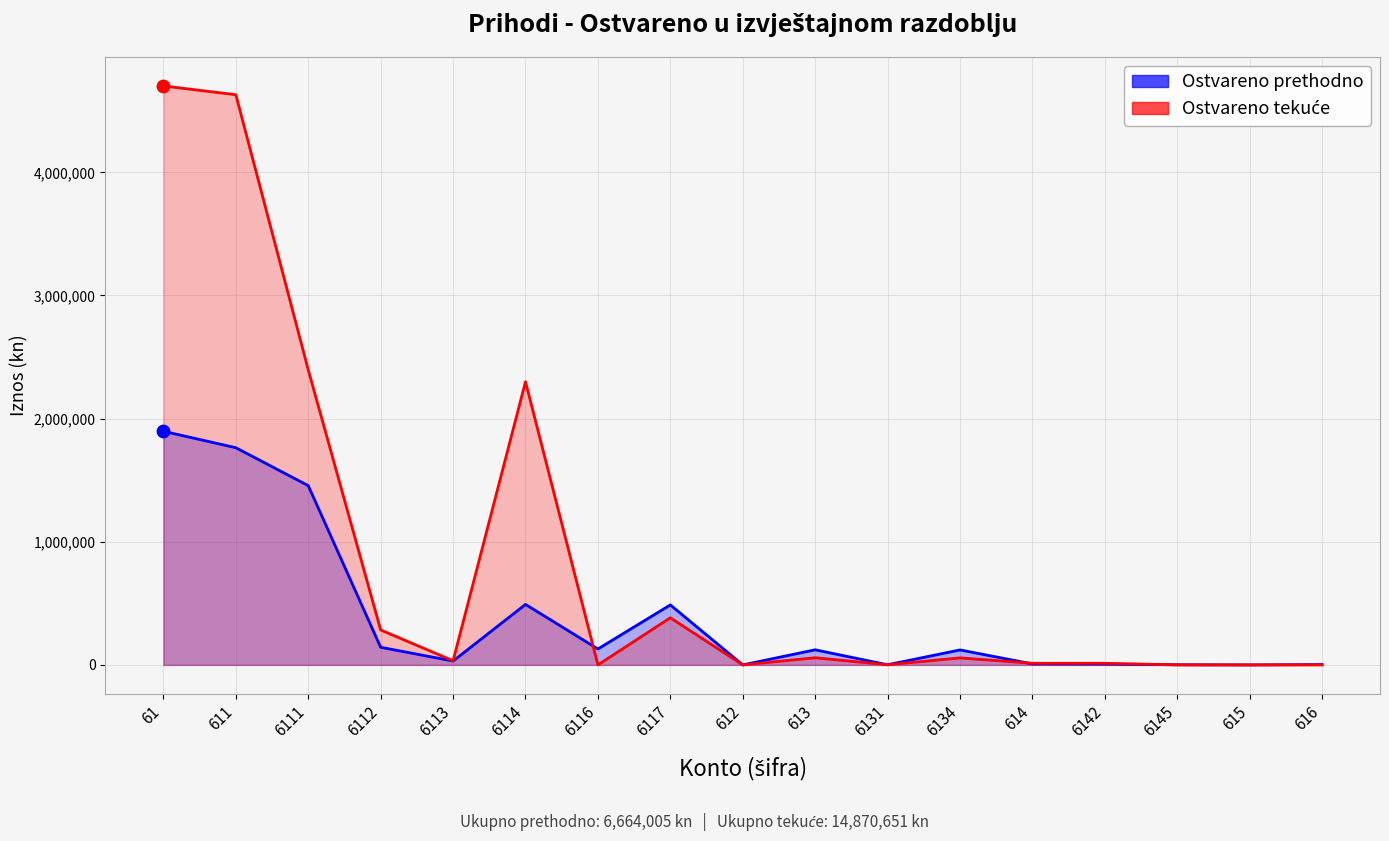

Which series has the largest Y range (max minus min)?

Ostvareno tekuće